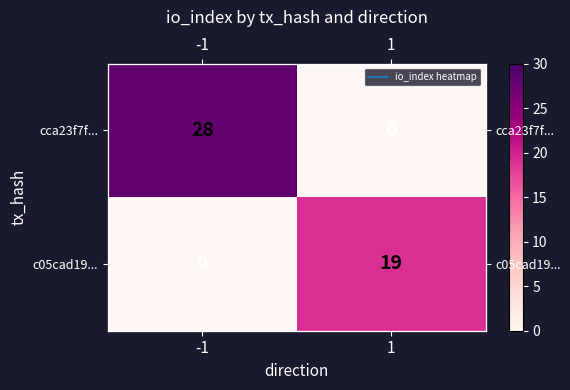

How many cca23f7f... values are between 0 and 28?

2